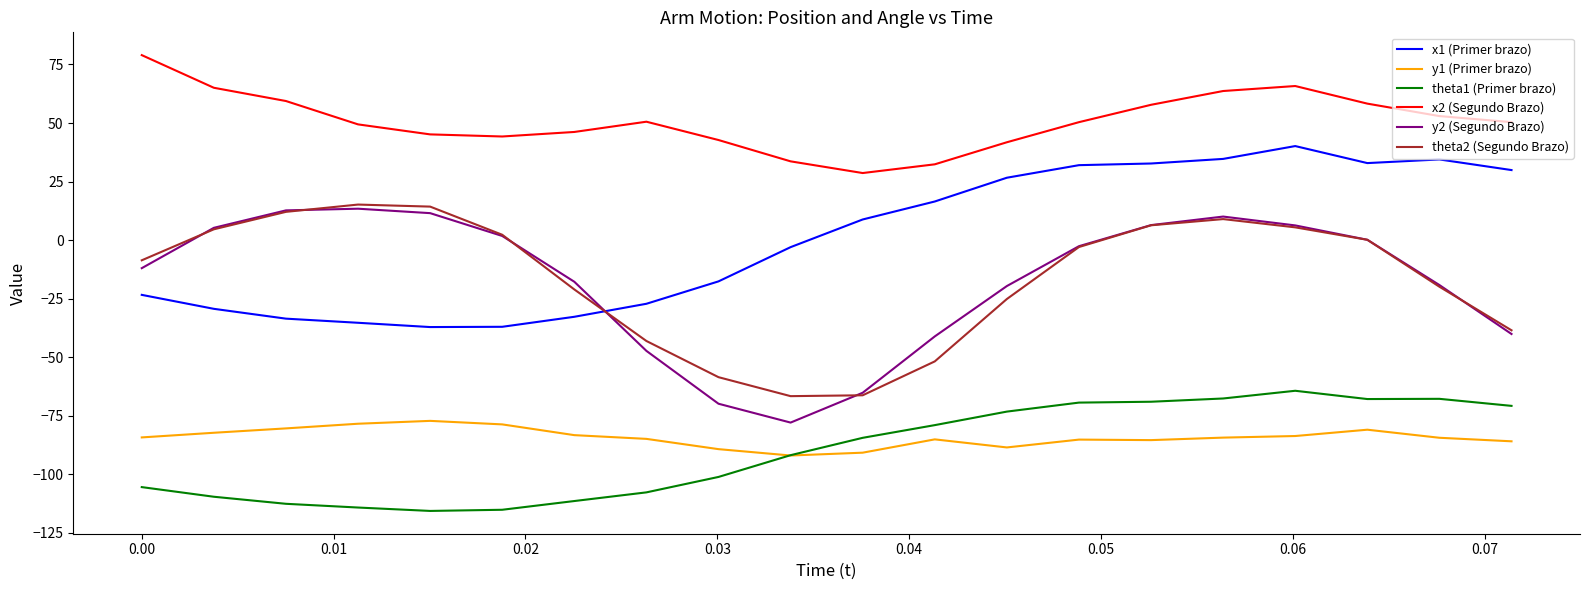

Which series has the widest spread of values?

y2 (Segundo Brazo)